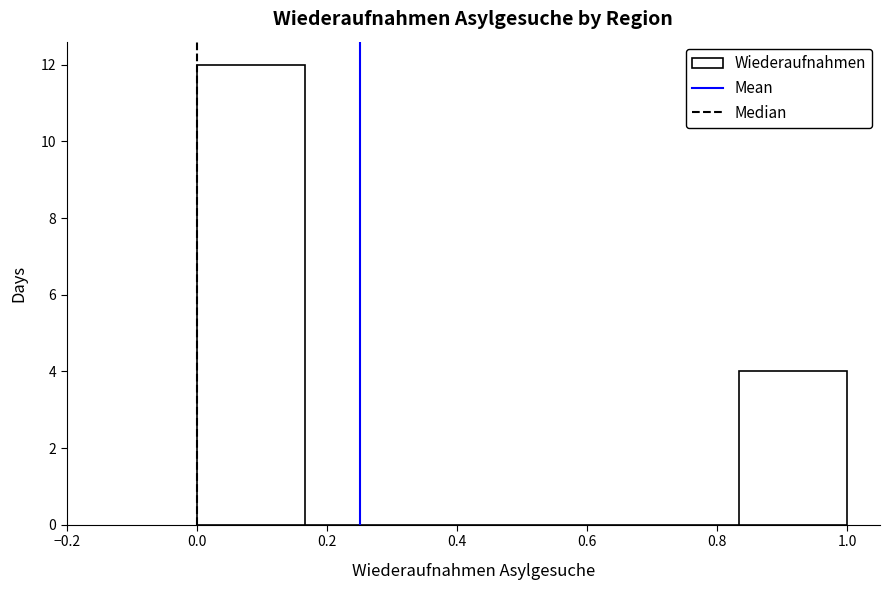

Which range on the x-axis has the tallest bar?

0.00 to 0.16